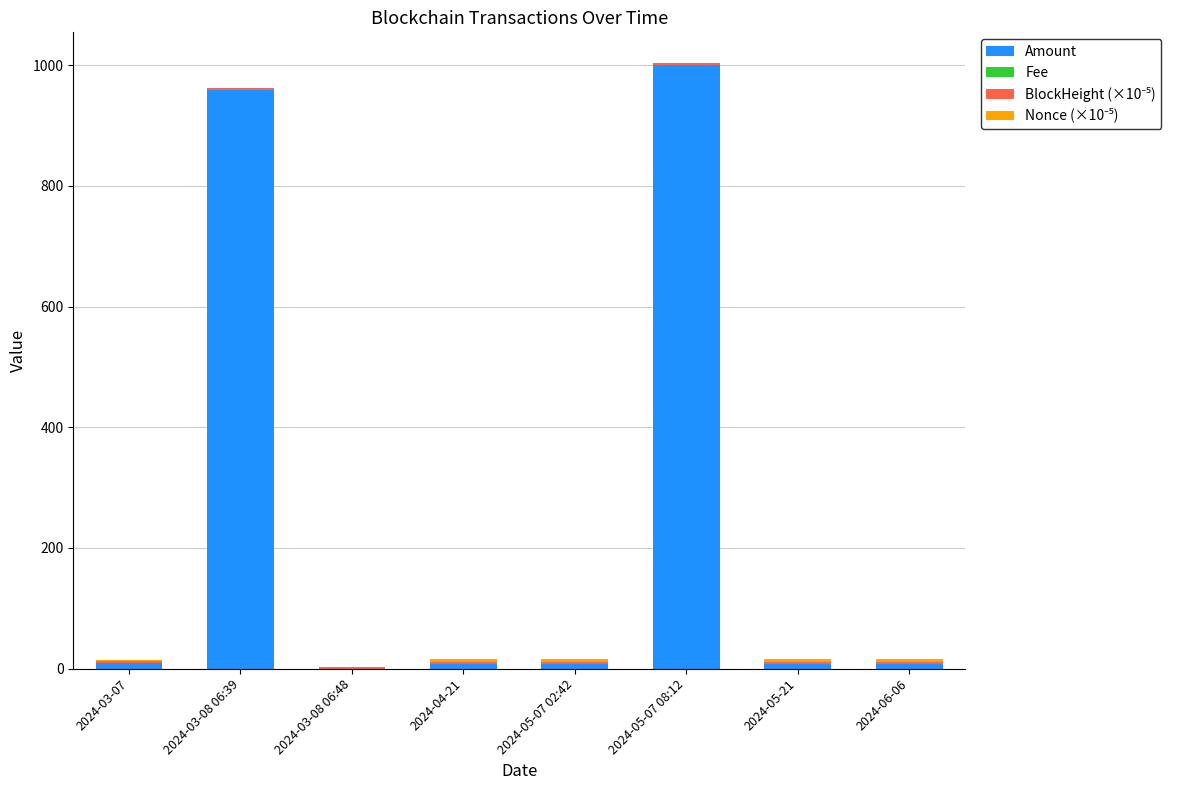

The value of Amount at 2024-05-07 08:12 is 1000.1. True or false?

True